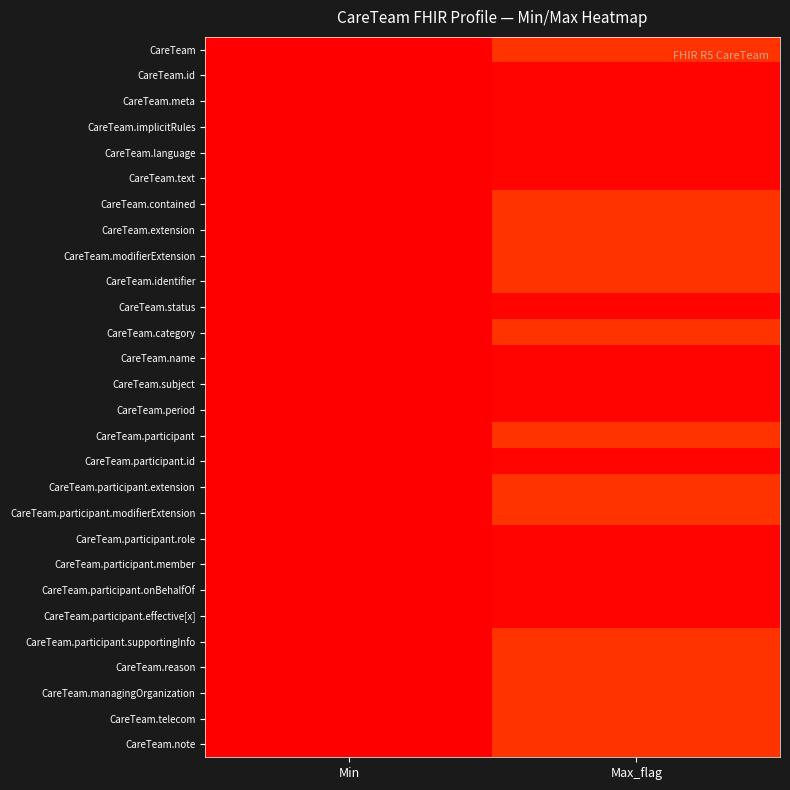

What is the difference between the highest and lowest values at Max_flag?

98